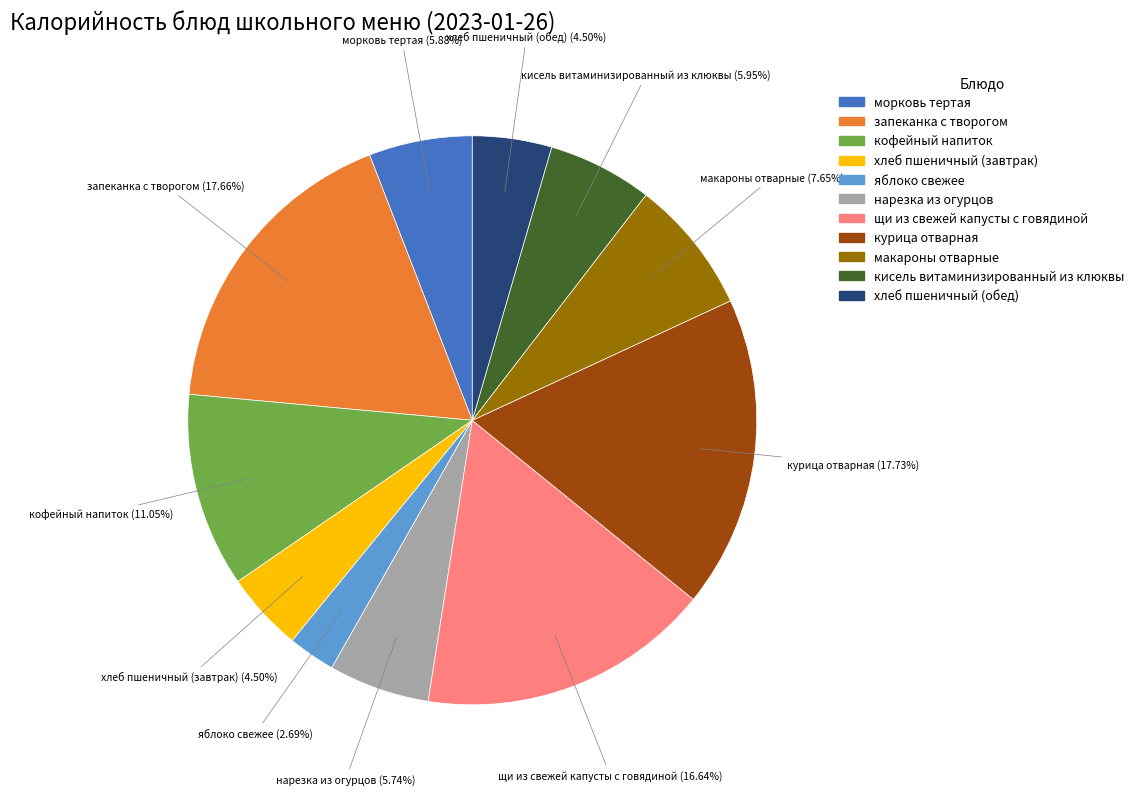

Between щи из свежей капусты с говядиной and кисель витаминизированный из клюквы, which is larger?

щи из свежей капусты с говядиной